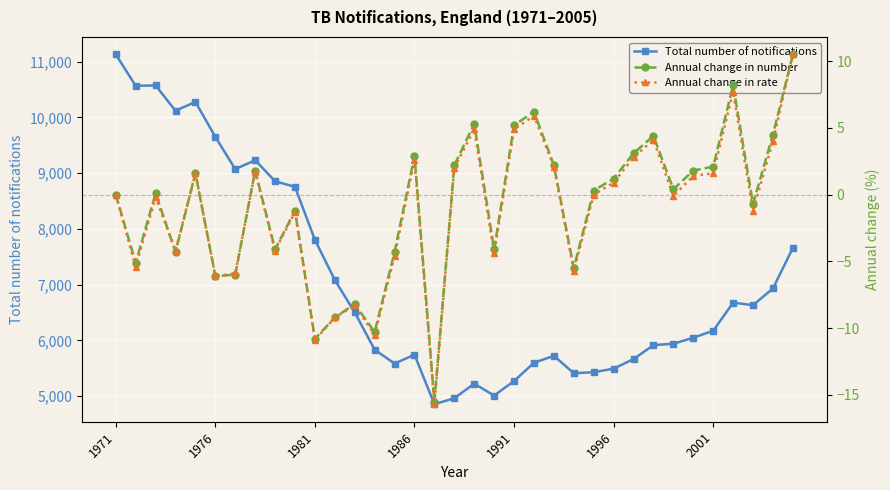

At which label is Total number of notifications closest to 7991?

1981